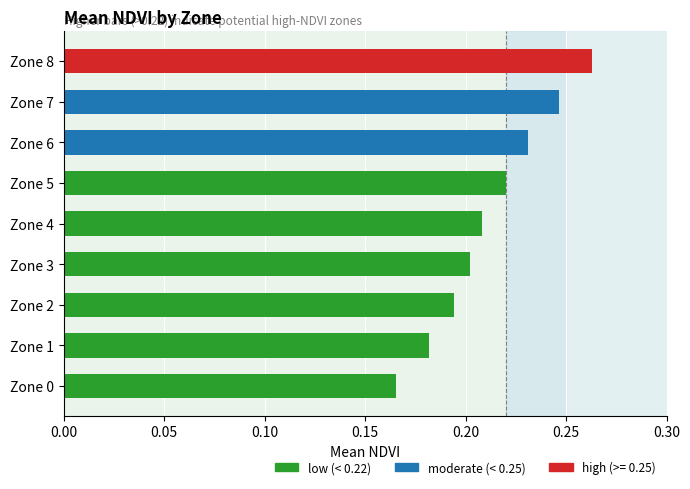

Is it true that the value at Zone 8 is 0.3?

True